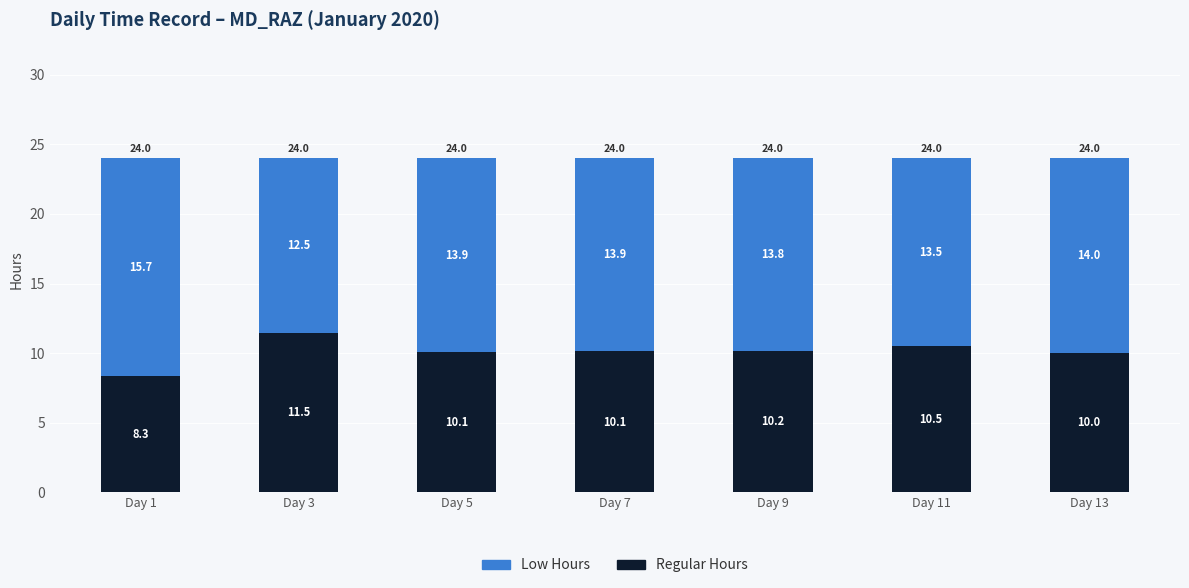

At which label does Regular Hours reach its peak?

Day 3